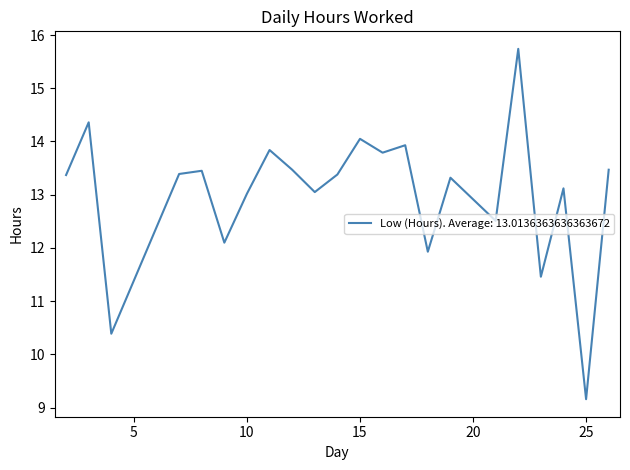

What is the difference between the maximum and minimum values?

6.6